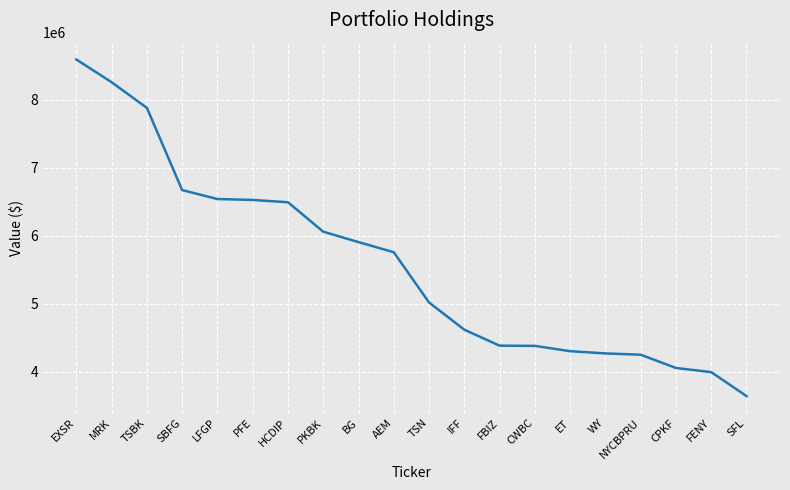

What position from the left is PFE?

6